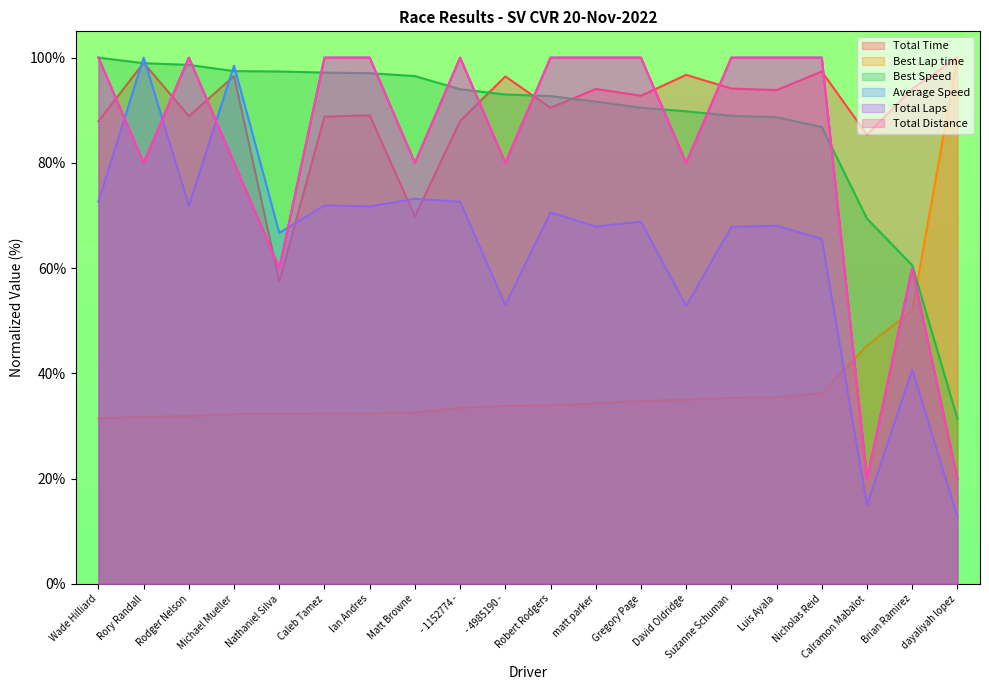

The value of Total Laps at Rory Randall is 80.0. True or false?

True